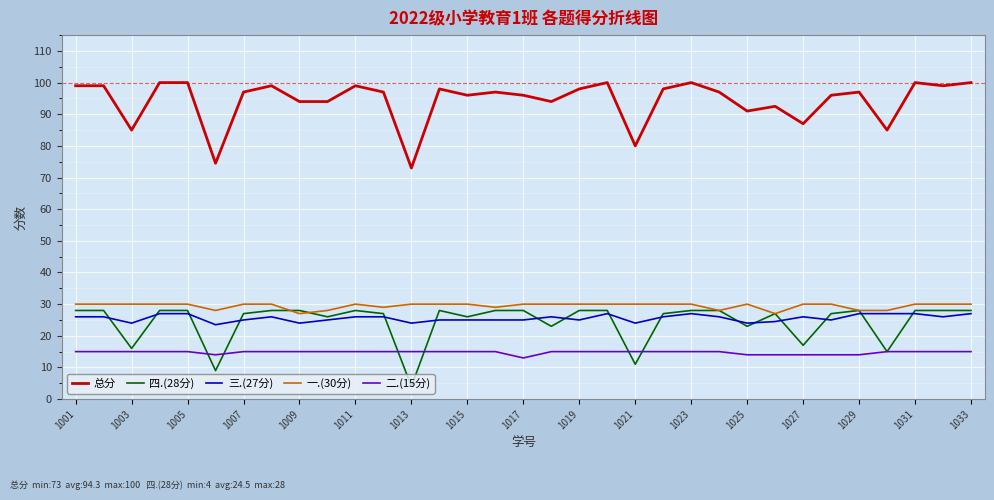

Which series has the largest total across all categories?

总分